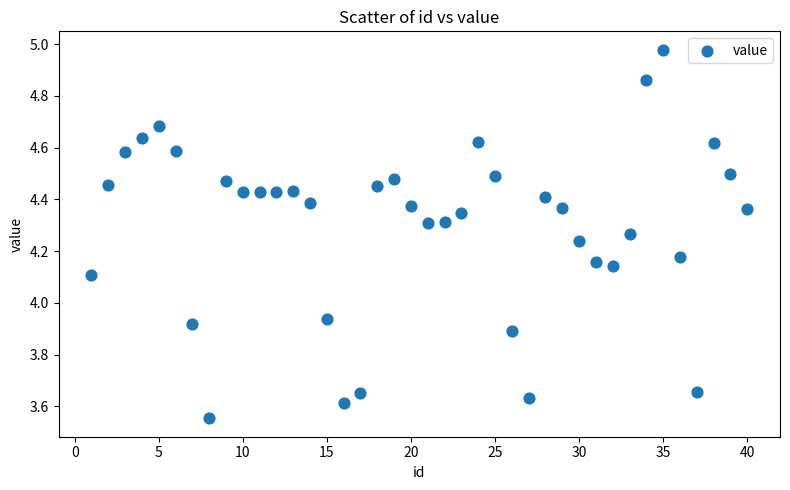

What is the range of X values (max minus min)?

39.0